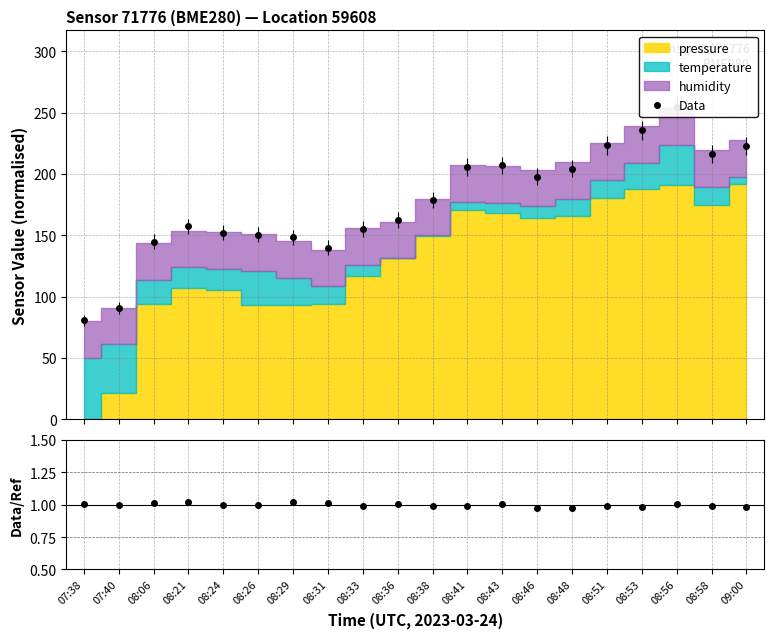

What is the label of the 1st point from the left?

07:38